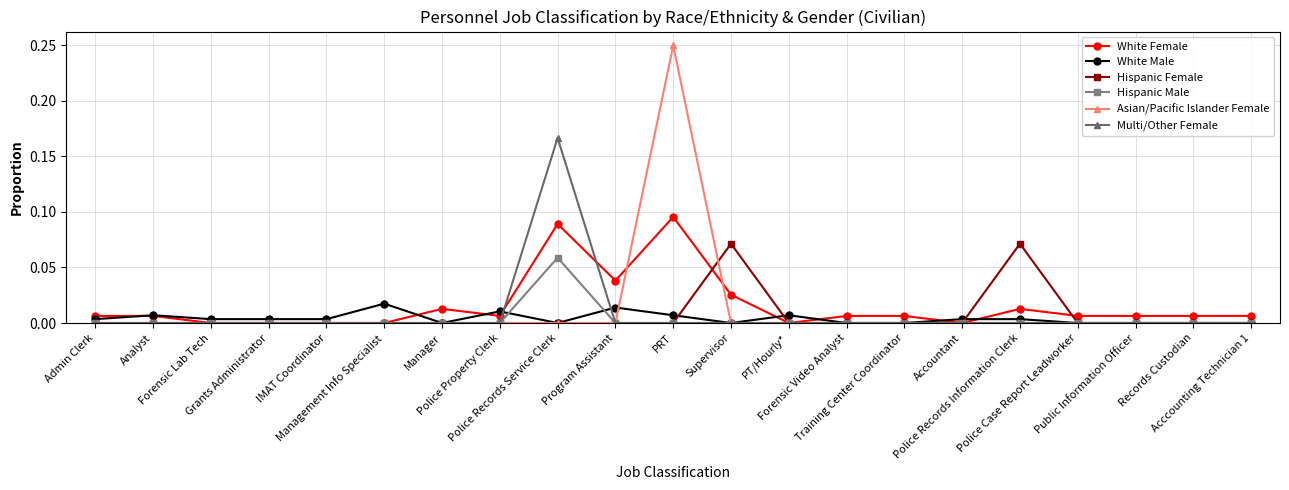

True or false: White Female has more than 2 points higher than both neighbors.

True